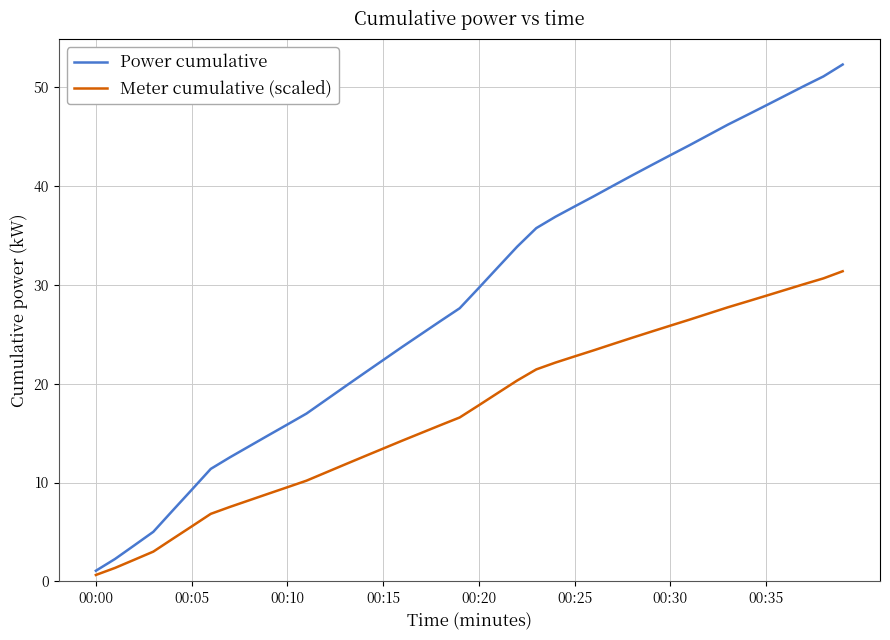

List the series in order of their peak value, lowest first.

Meter cumulative (scaled), Power cumulative